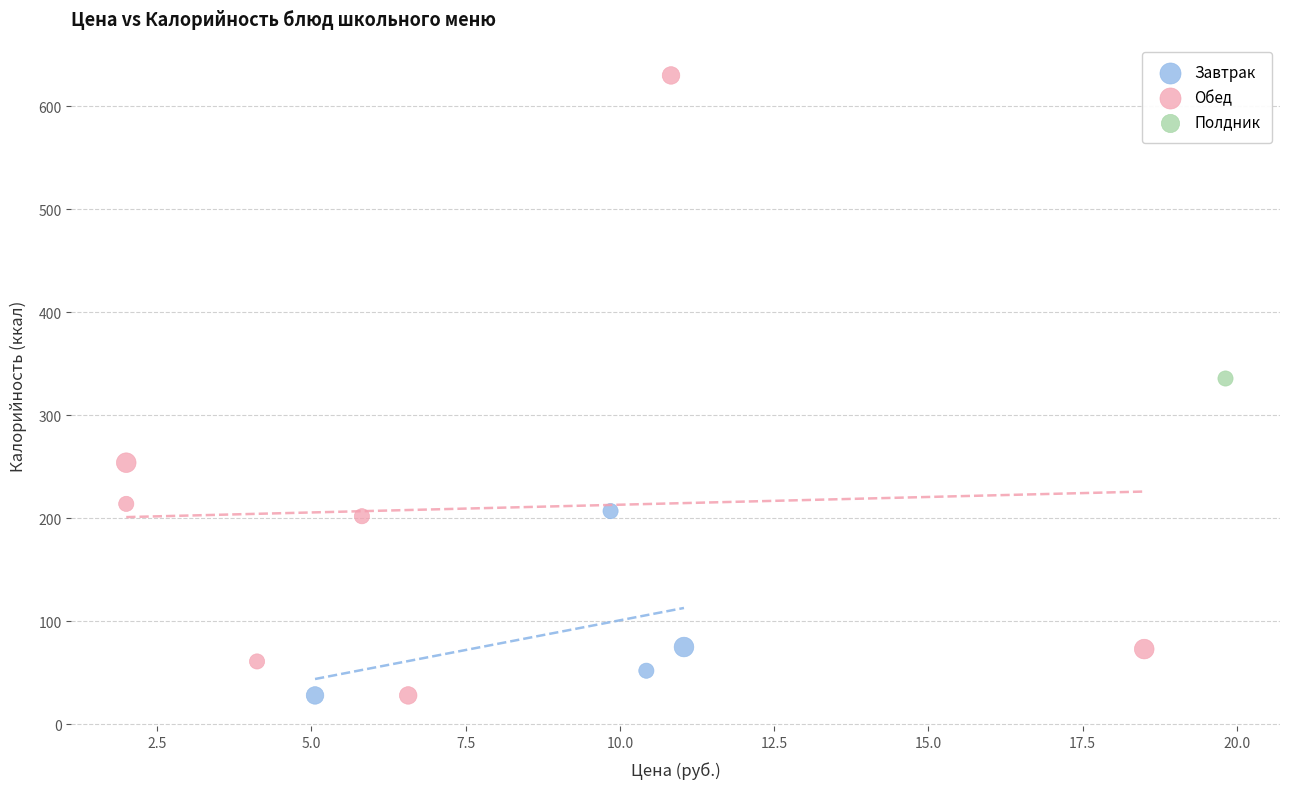

What are all the series names shown in the legend?

Завтрак, Обед, Полдник